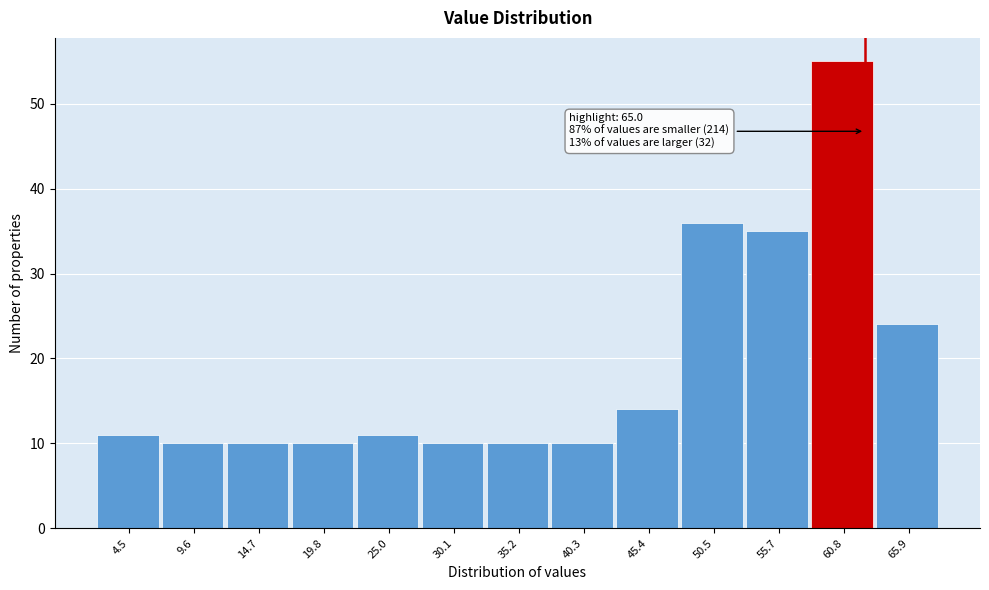

Reading left to right, extract all data points from this chart.

11	10	10	10	11	10	10	10	14	36	35	55	24